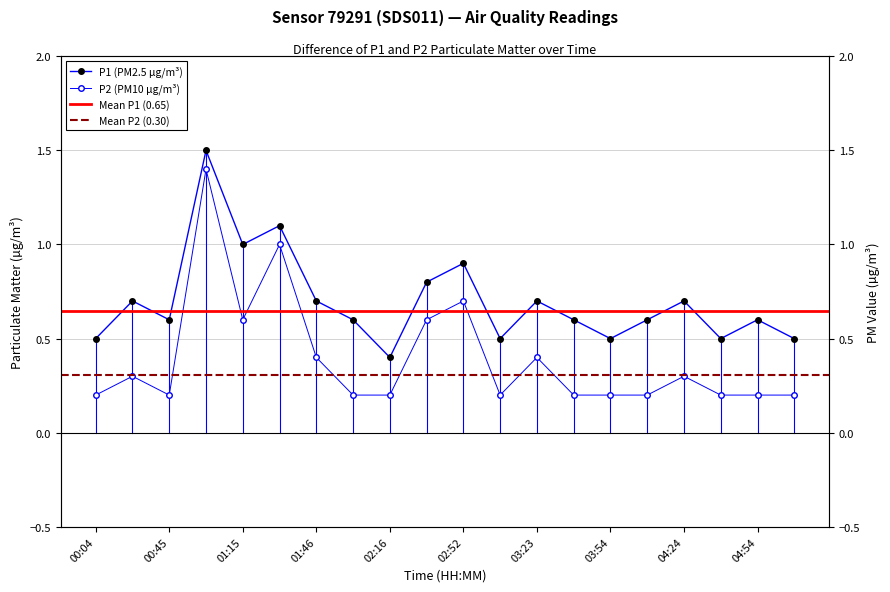

List the labels in order of P1 value, smallest first.

02:16, 00:04, 03:08, 03:54, 04:39, 05:09, 00:45, 02:01, 03:39, 04:09, 04:54, 00:24, 01:46, 03:23, 04:24, 02:37, 02:52, 01:15, 01:30, 01:00